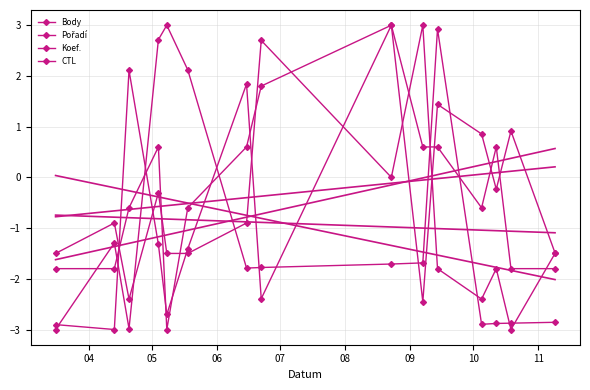

What is the label of the 7th point from the left?

10